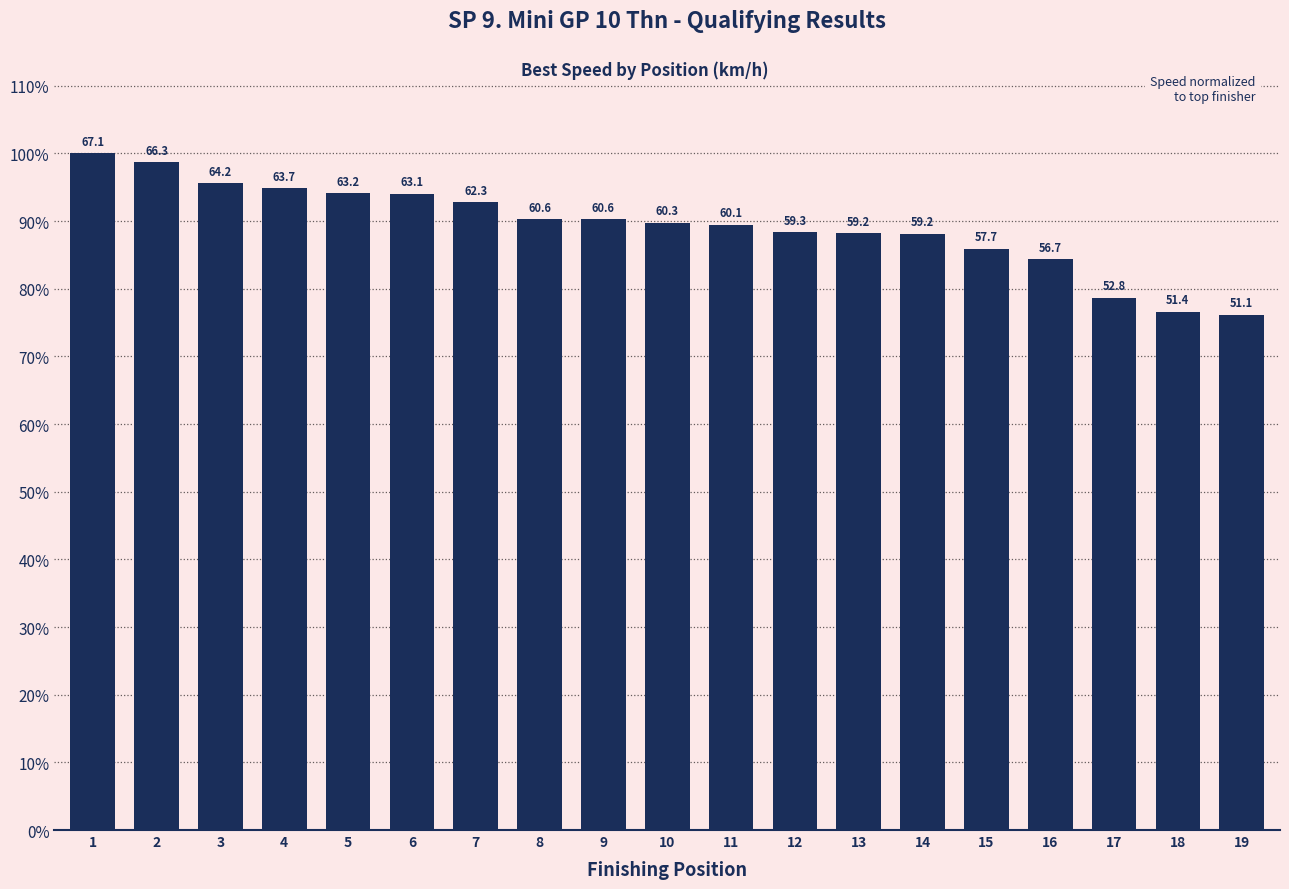

What is the difference between the values at 5 and 18?

17.5